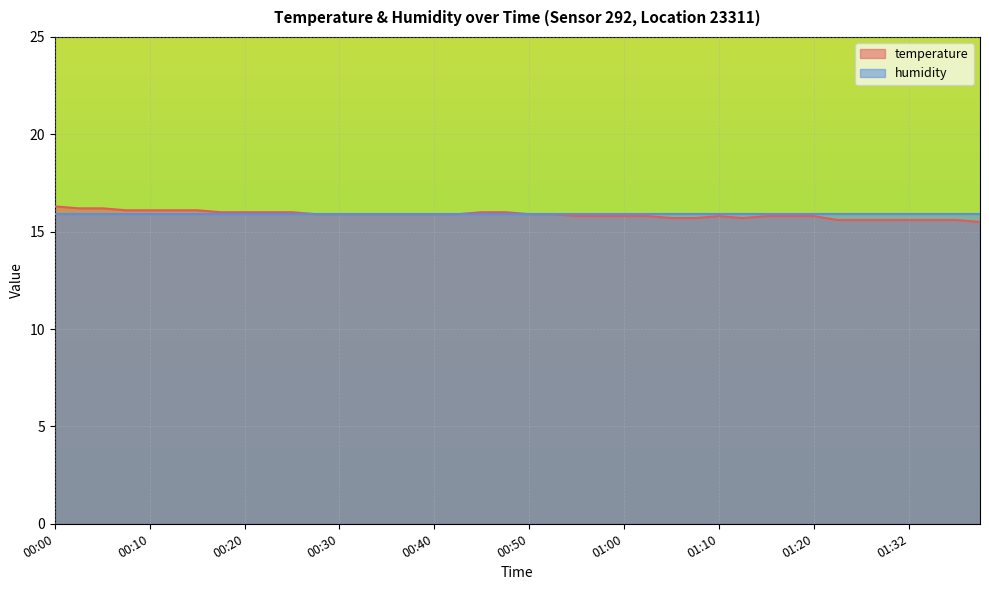

What is the greatest value displayed?

16.3